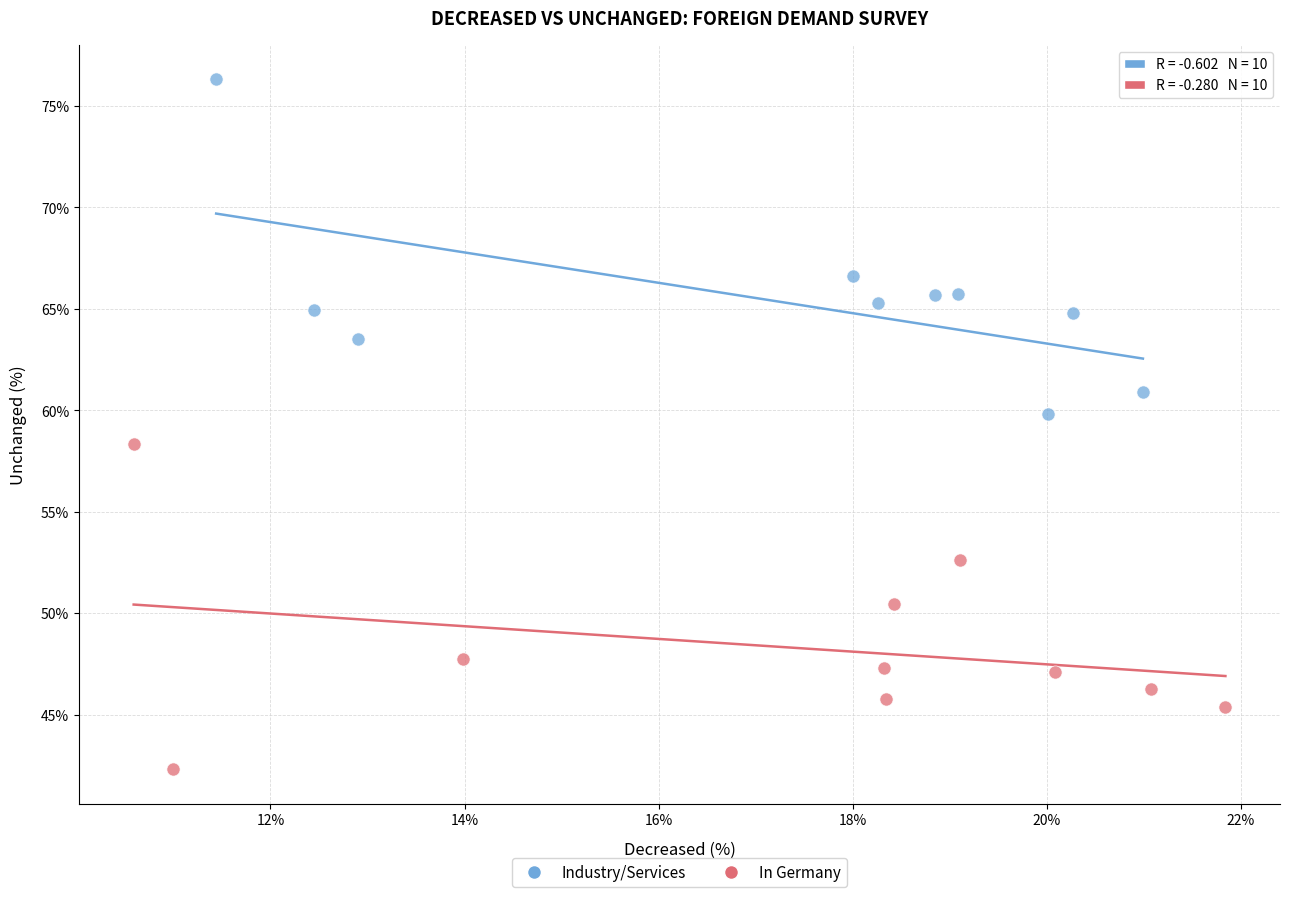

Which series reaches the maximum Y coordinate?

Industry/Services